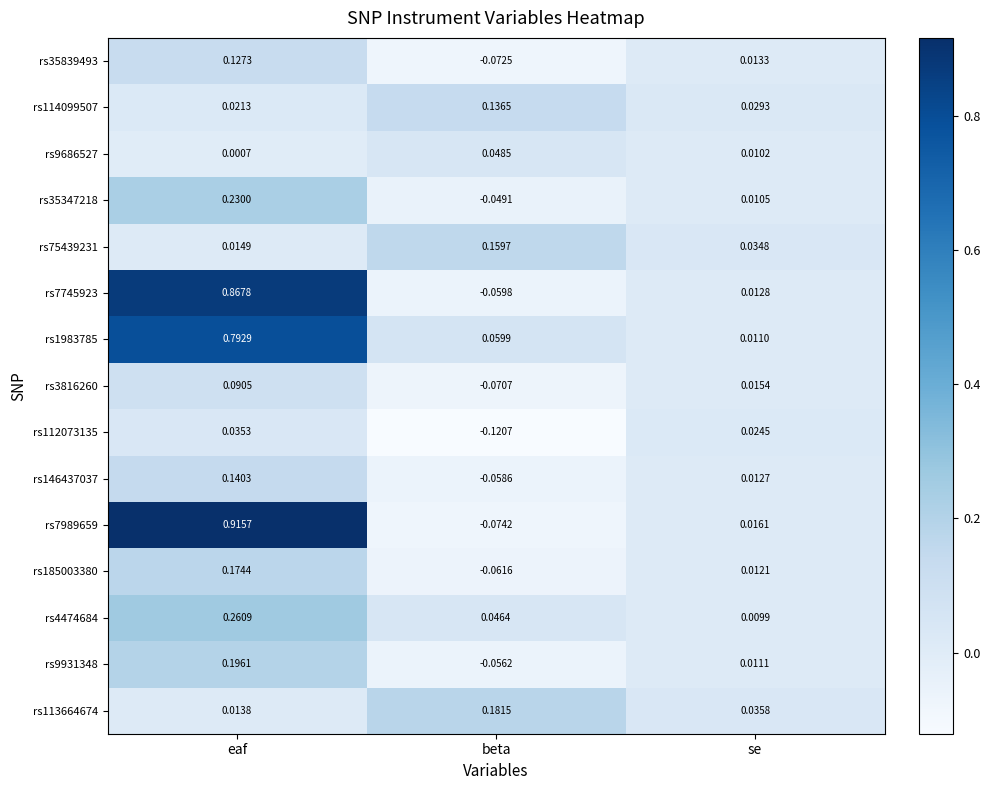

Where does the rs7745923 series first go above 0?

eaf